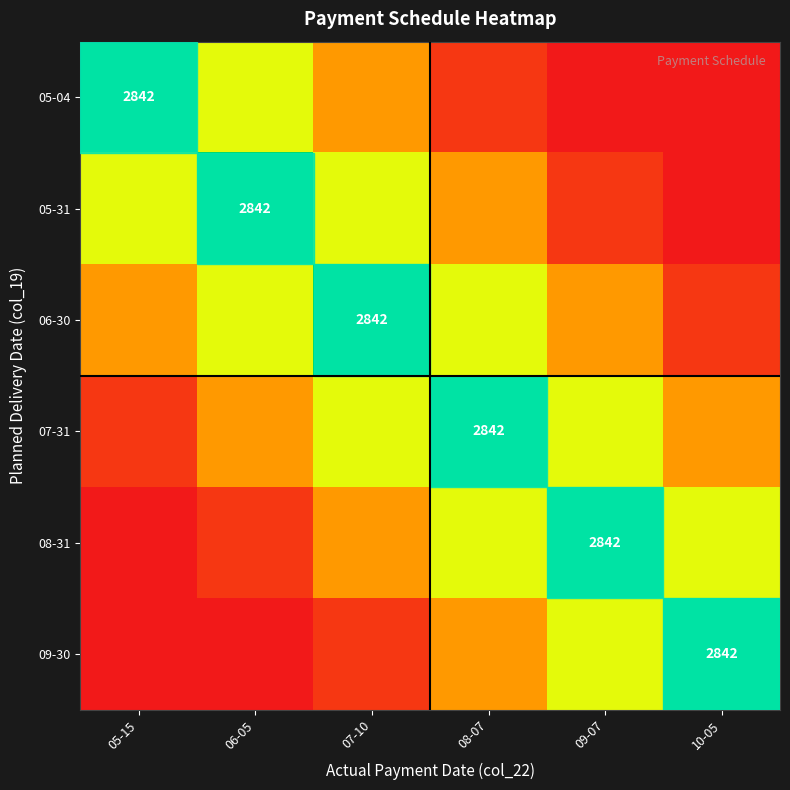

At how many categories does at least one series exceed 0?

6